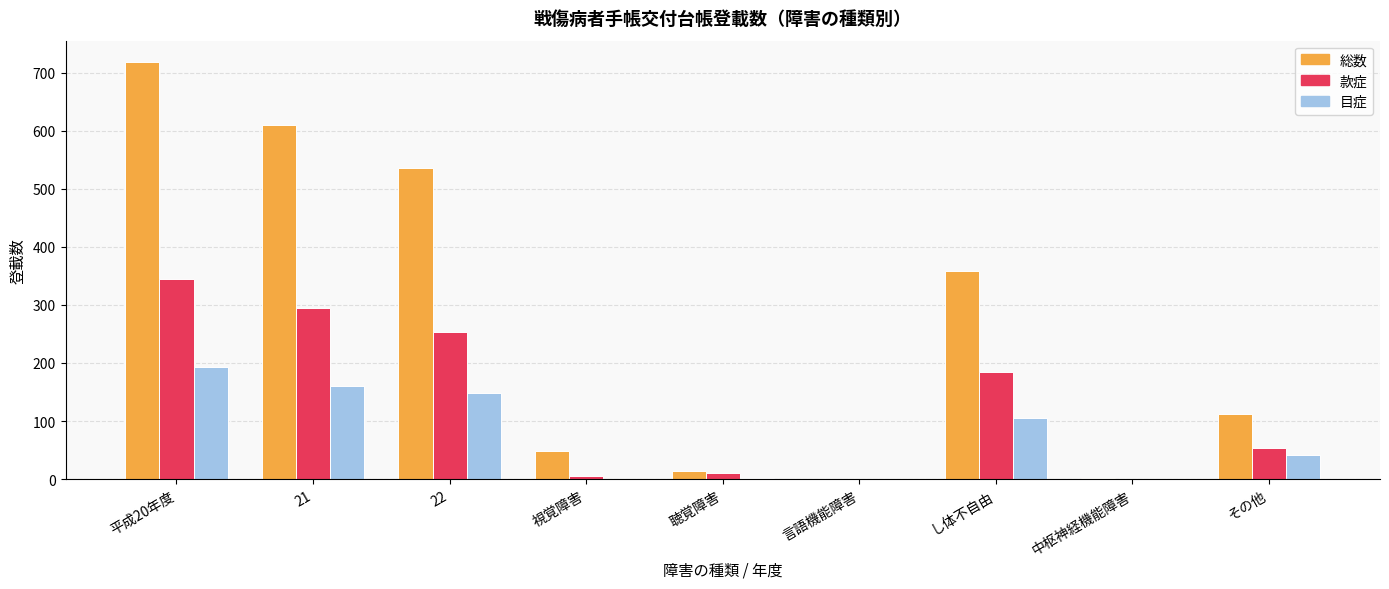

The value of 目症 at 中枢神経機能障害 is 93. True or false?

False